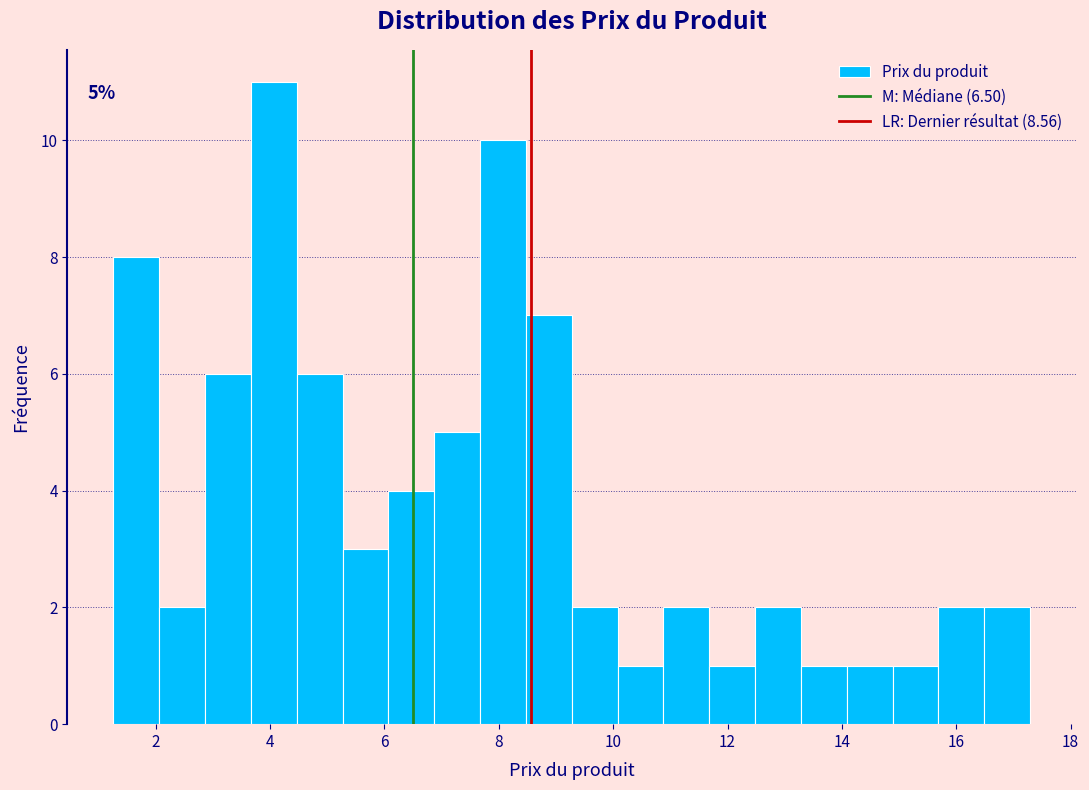

Which range on the x-axis has the tallest bar?

3.6 to 4.4